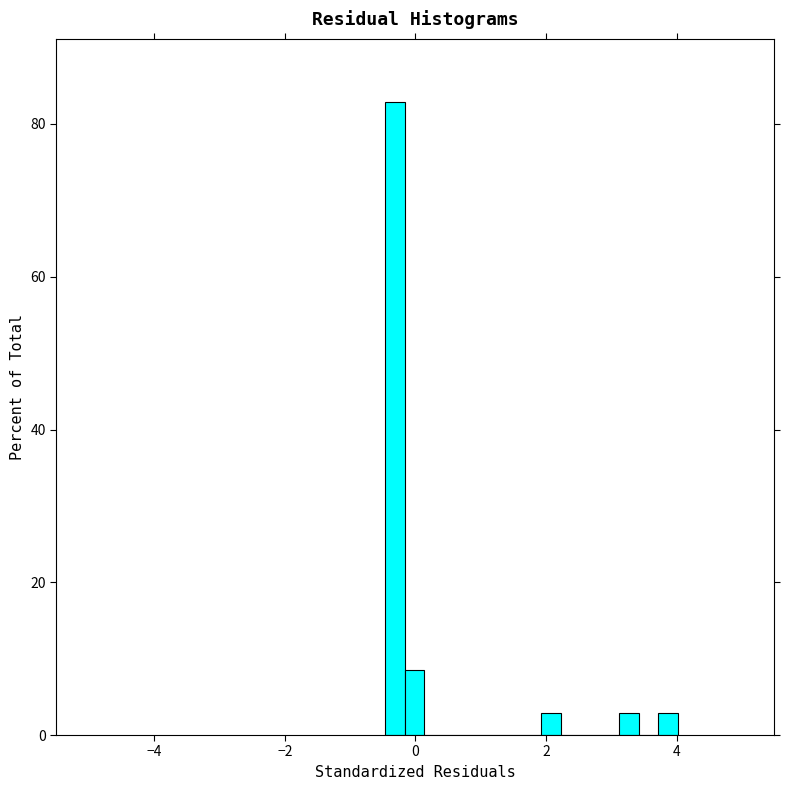

Around what value on the x-axis is the tallest bar? Give the approximate position of its centre, as read against the axis.

-0.4